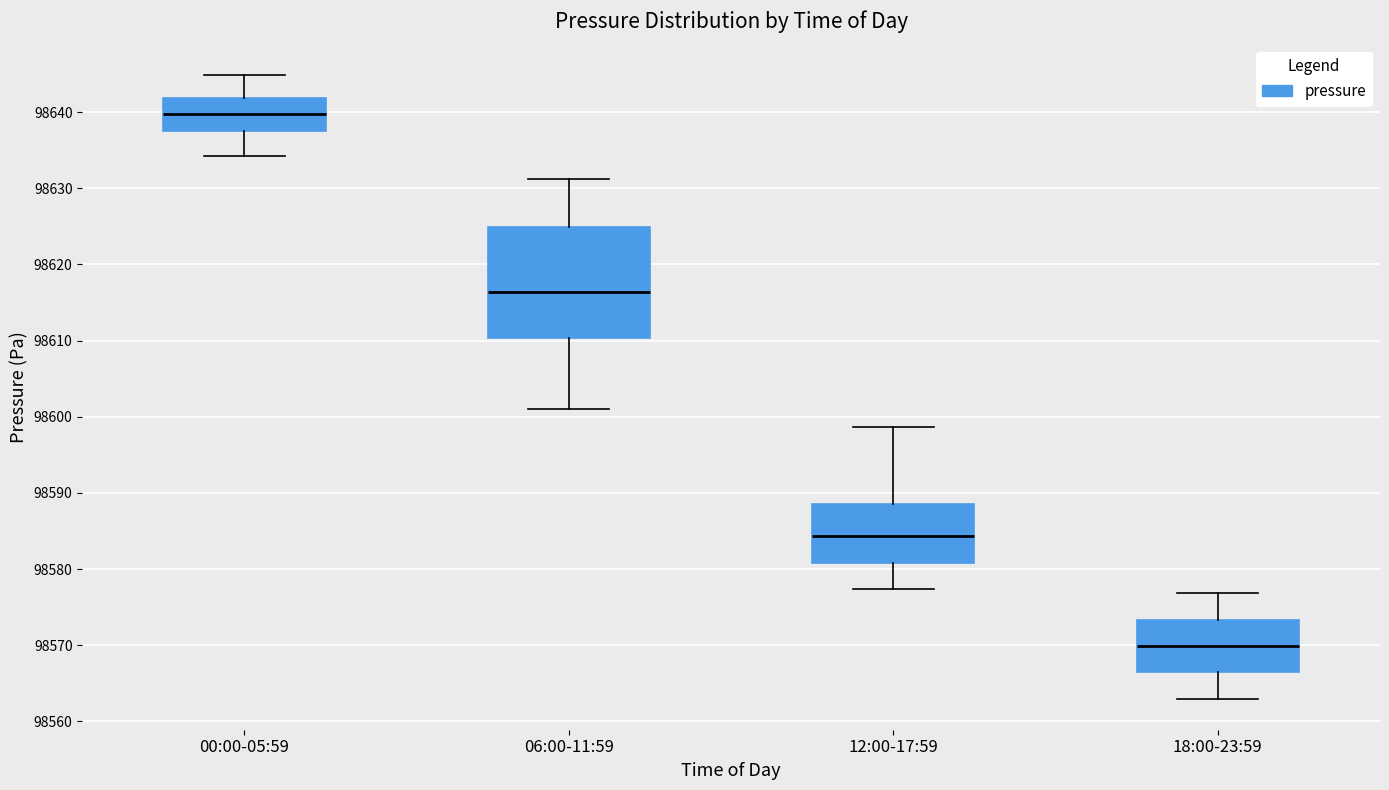

Reading left to right, read every box against the y-axis: the position of its median line, the range the box covers, and the ends of its whiskers. The values are not printed on the chart, so give them approximately, as read against the axis.

00:00-05:59: median 98640, box 98638 to 98642, whiskers 98634 to 98645
06:00-11:59: median 98616, box 98610 to 98625, whiskers 98601 to 98631
12:00-17:59: median 98584, box 98581 to 98589, whiskers 98577 to 98599
18:00-23:59: median 98570, box 98566 to 98573, whiskers 98563 to 98577